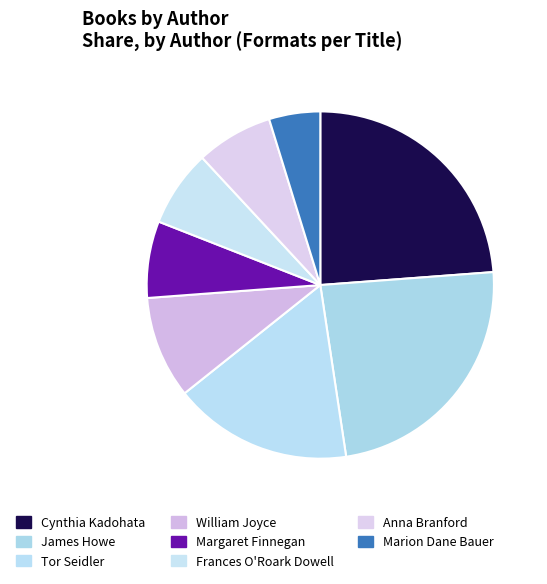

How many segments does this pie chart have?

8